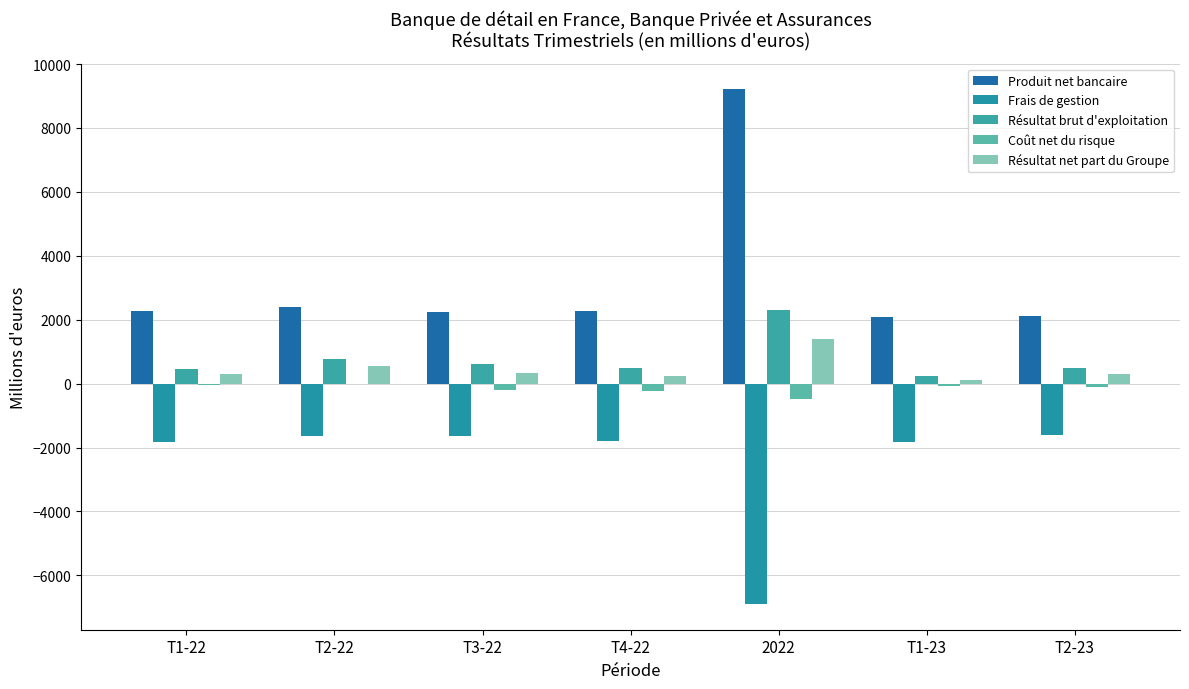

How many series are shown in this chart?

5